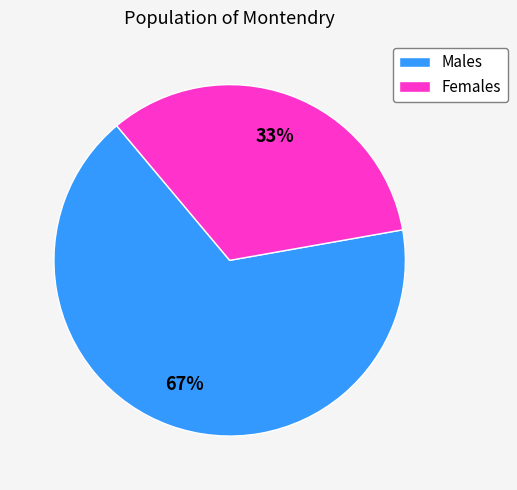

True or false: Males accounts for 67% of the total.

True